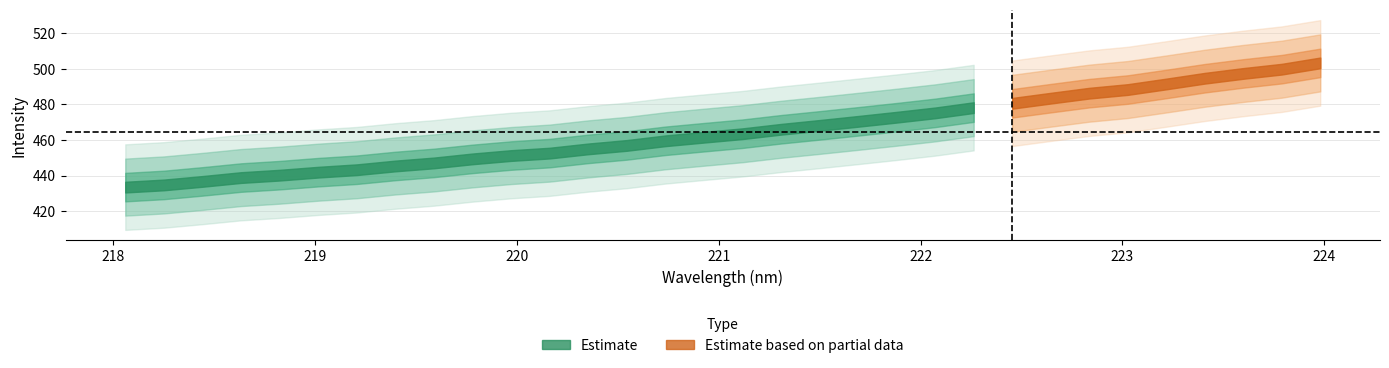

Reading right to left, what are all the values shown in this chart?

Spectral Intensity: 31=503.2	30=499.7	29=497.3	28=494.6	27=491.4	26=488.3	25=486.3	24=483.4	23=480.6	22=478.1	21=475.2	20=472.8	19=470.4	18=468.2	17=466.0	16=463.5	15=461.5	14=459.5	13=456.9	12=455.0	11=452.6	10=451.3	9=449.4	8=447.1	7=445.4	6=443.3	5=441.9	4=440.3	3=438.9	2=436.8	1=434.8	0=433.5
x_vals: 31=224.0	30=223.8	29=223.6	28=223.4	27=223.2	26=223.0	25=222.8	24=222.6	23=222.5	22=222.3	21=222.1	20=221.9	19=221.7	18=221.5	17=221.3	16=221.1	15=220.9	14=220.7	13=220.5	12=220.4	11=220.2	10=220.0	9=219.8	8=219.6	7=219.4	6=219.2	5=219.0	4=218.8	3=218.6	2=218.4	1=218.3	0=218.1